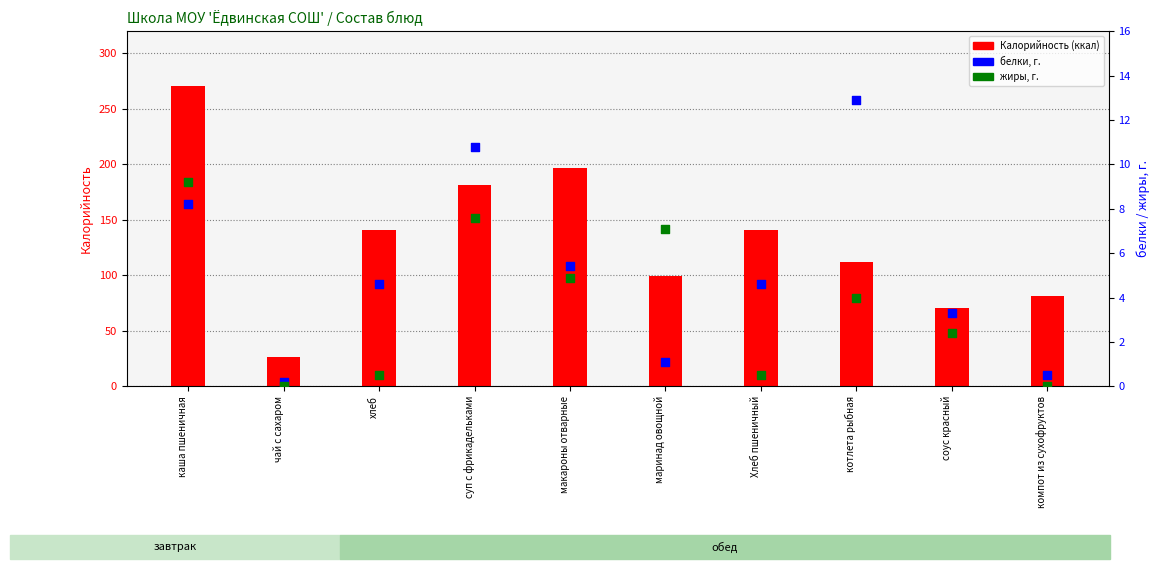

Which series reaches the minimum Y coordinate?

жиры